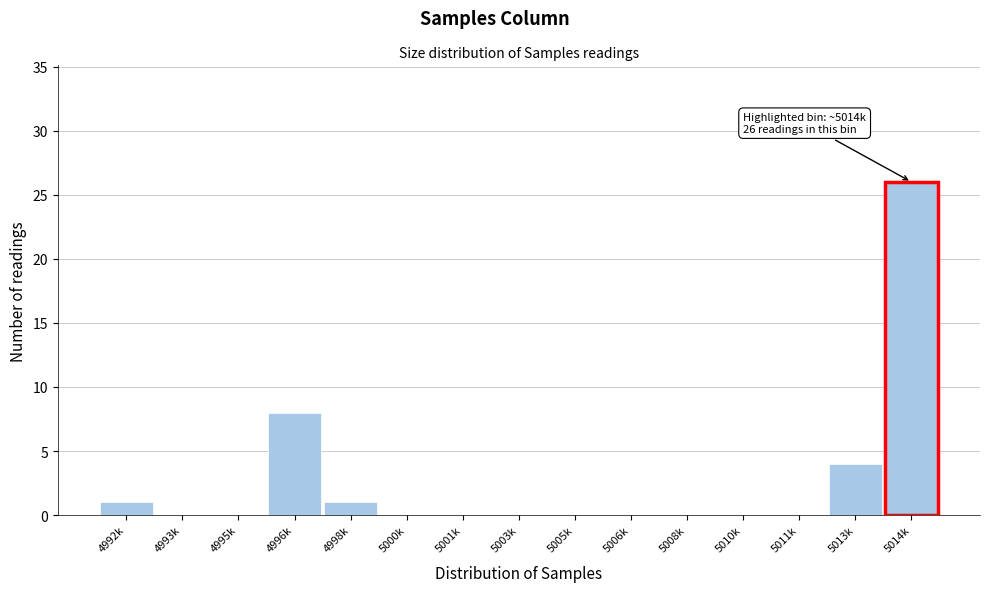

Reading right to left, transcribe all the data shown in this chart.

5014k=26	5013k=4	5011k=0	5010k=0	5008k=0	5006k=0	5005k=0	5003k=0	5001k=0	5000k=0	4998k=1	4996k=8	4995k=0	4993k=0	4992k=1